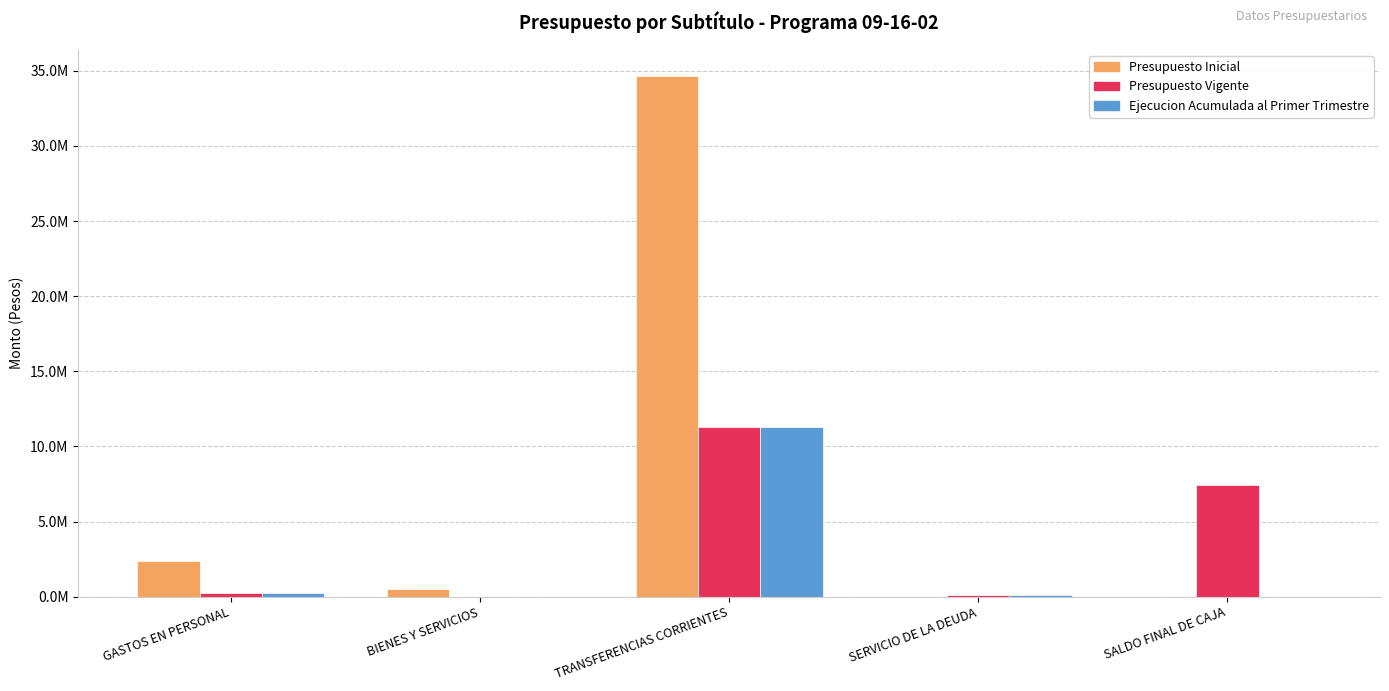

At which label is Ejecucion Acumulada al Primer Trimestre closest to 5638782?

GASTOS EN PERSONAL